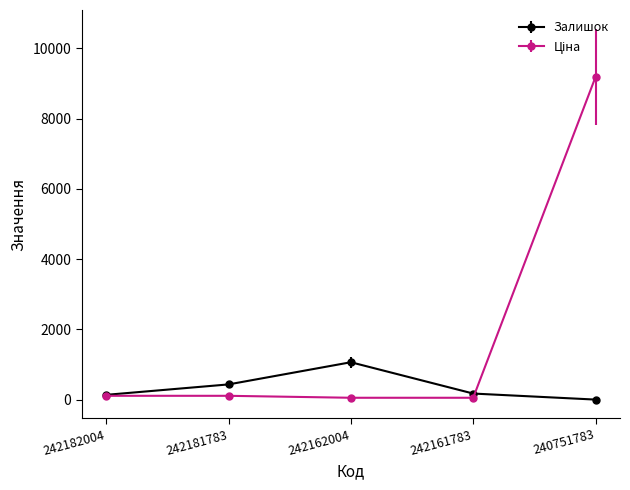

Is it true that Залишок equals 436.0 at 242181783?

True